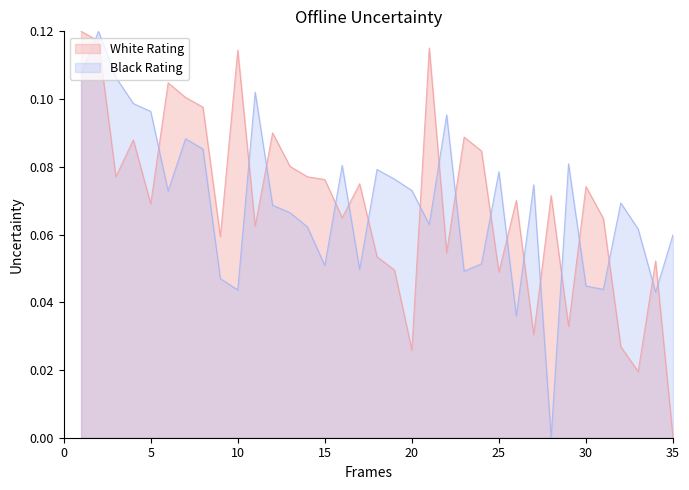

Where do Black Rating and White Rating first cross each other?

1 and 2